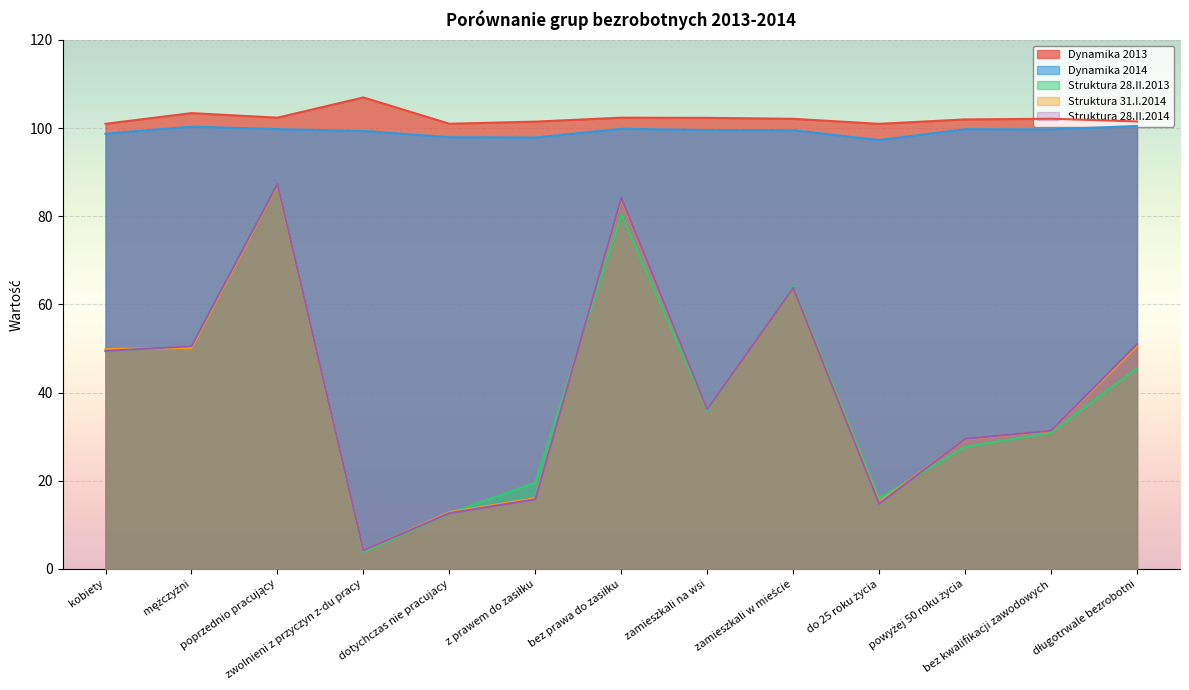

True or false: Struktura 28.II.2013 has a value of 87.4 at poprzednio pracujący.

True